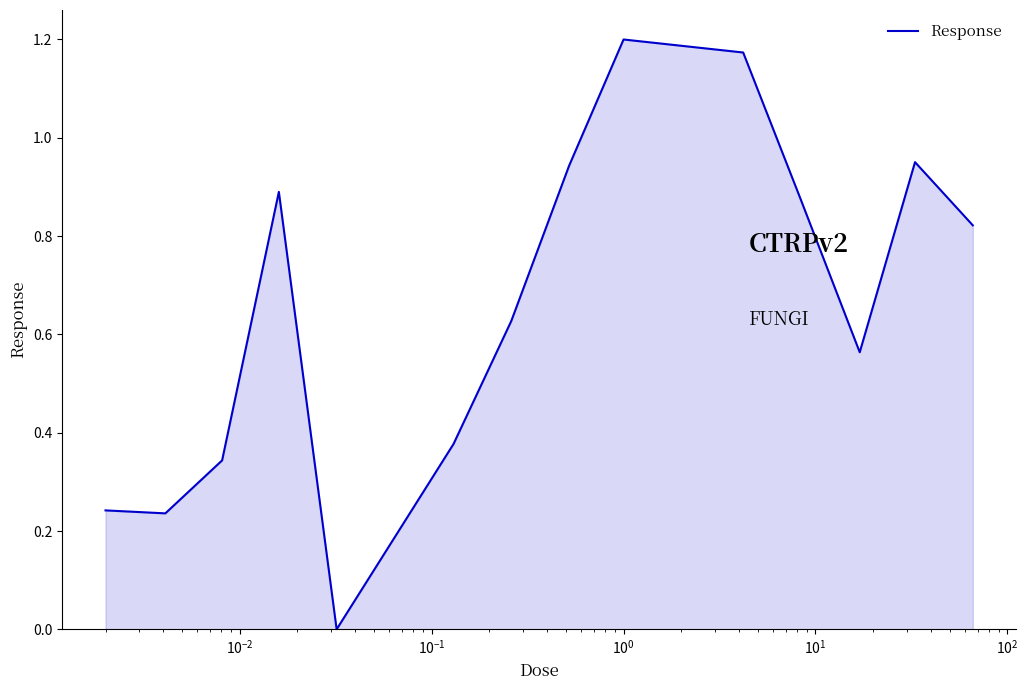

Reading left to right, transcribe all the data shown in this chart.

0.2	0.2	0.3	0.9	0.0	0.4	0.6	0.9	1.2	1.2	0.9	0.6	1.0	0.8